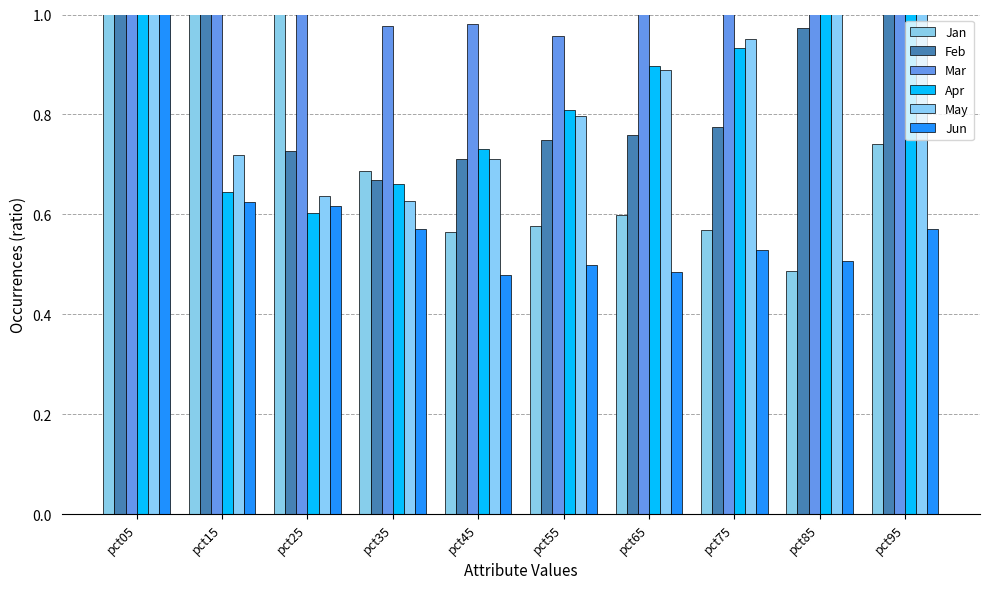

What is the spread (max minus min) of values at pct95?

1.2